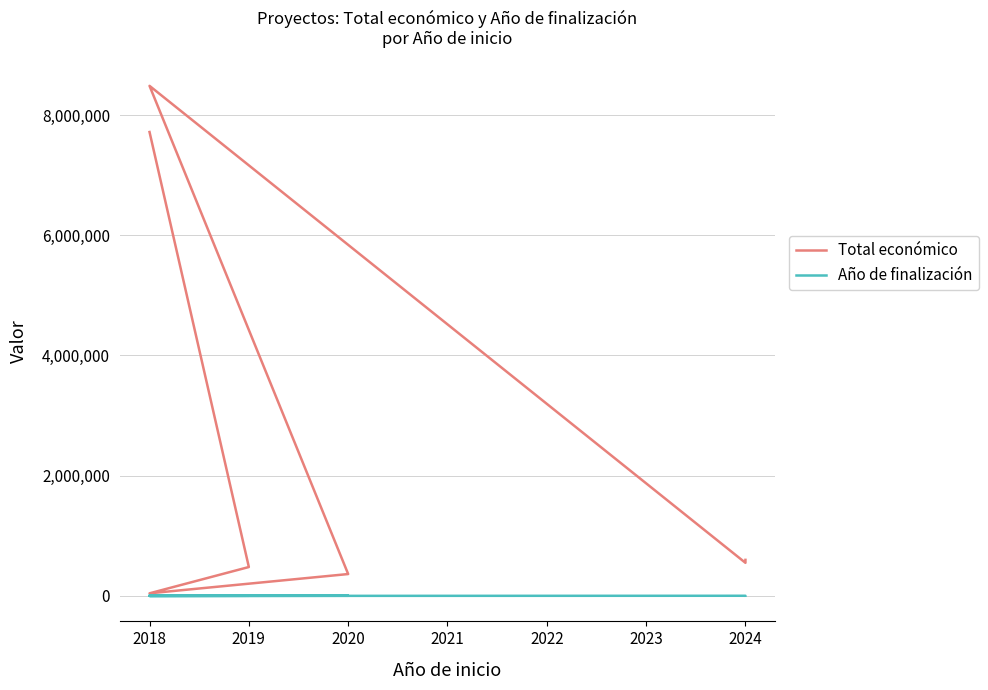

What is the sum of all Total económico values?

18237968